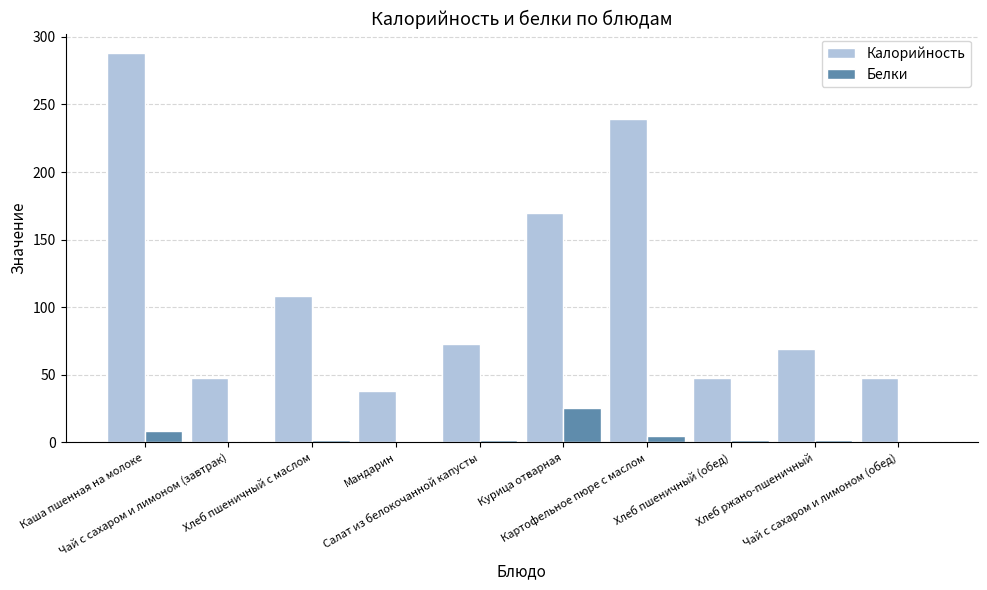

Are the bars grouped side by side (vs. stacked)?

Yes